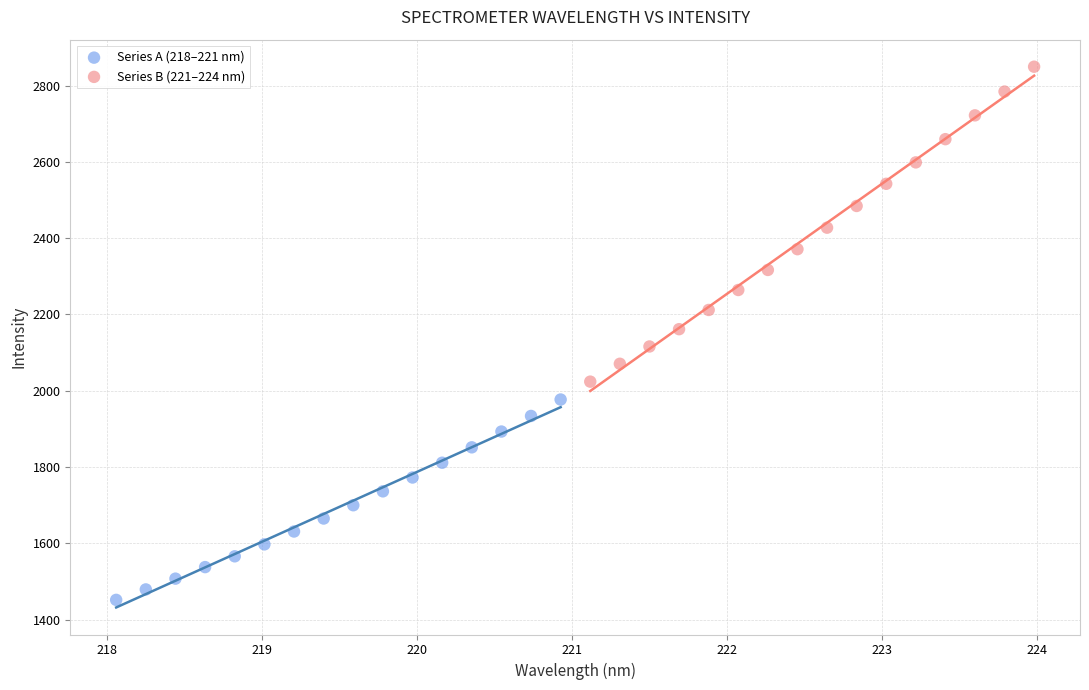

Which series contains the lowest Y value?

Series A (218–221 nm)